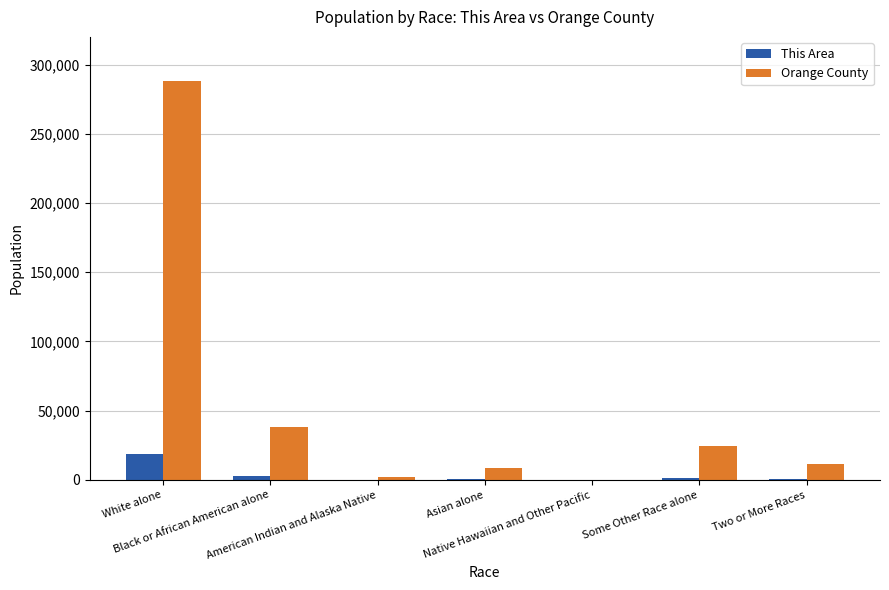

Which series has the largest total across all categories?

Orange County